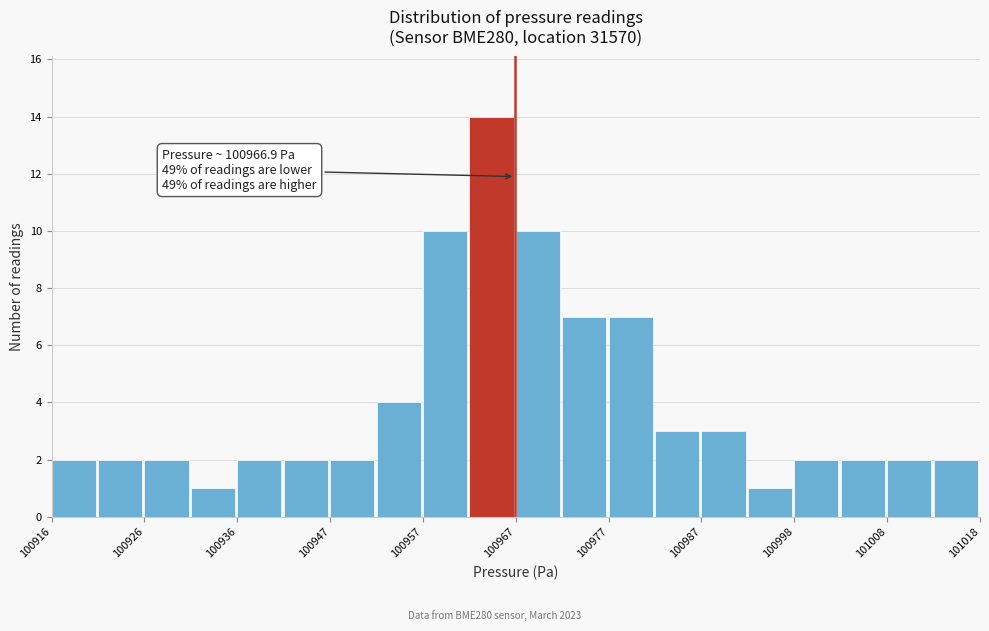

Around what value on the x-axis is the tallest bar? Give the approximate position of its centre, as read against the axis.

100964